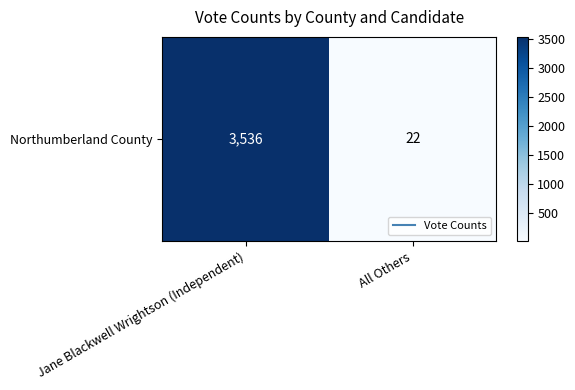

Which has a higher value, Jane Blackwell Wrightson (Independent) or All Others?

Jane Blackwell Wrightson (Independent)